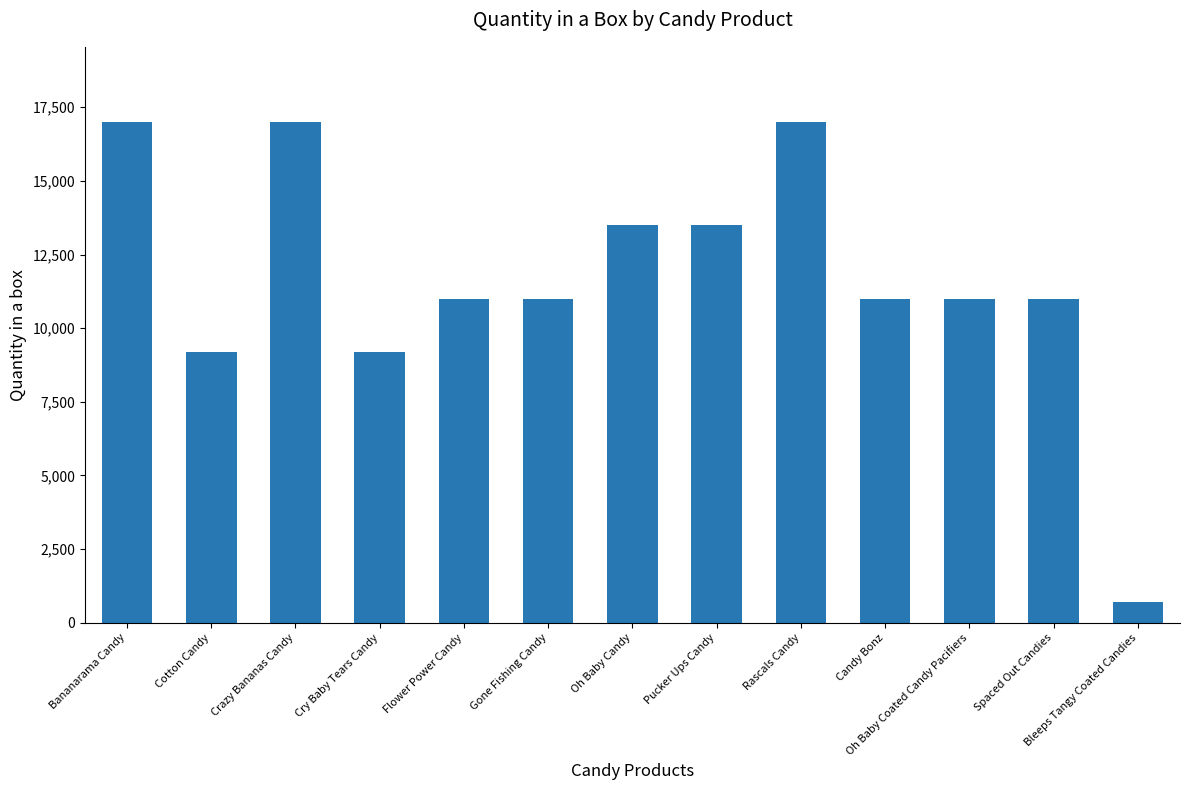

Between Flower Power Candy and Bleeps Tangy Coated Candies, which is larger?

Flower Power Candy